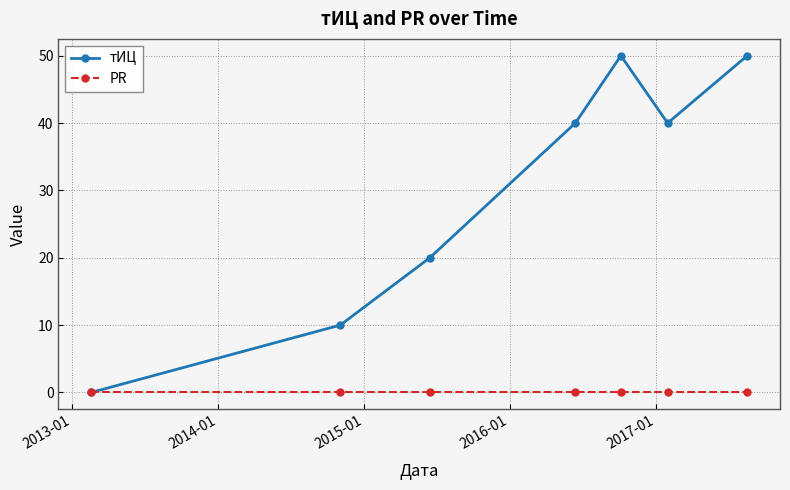

In тИЦ, how many points are lower than both neighbors (excluding endpoints)?

1